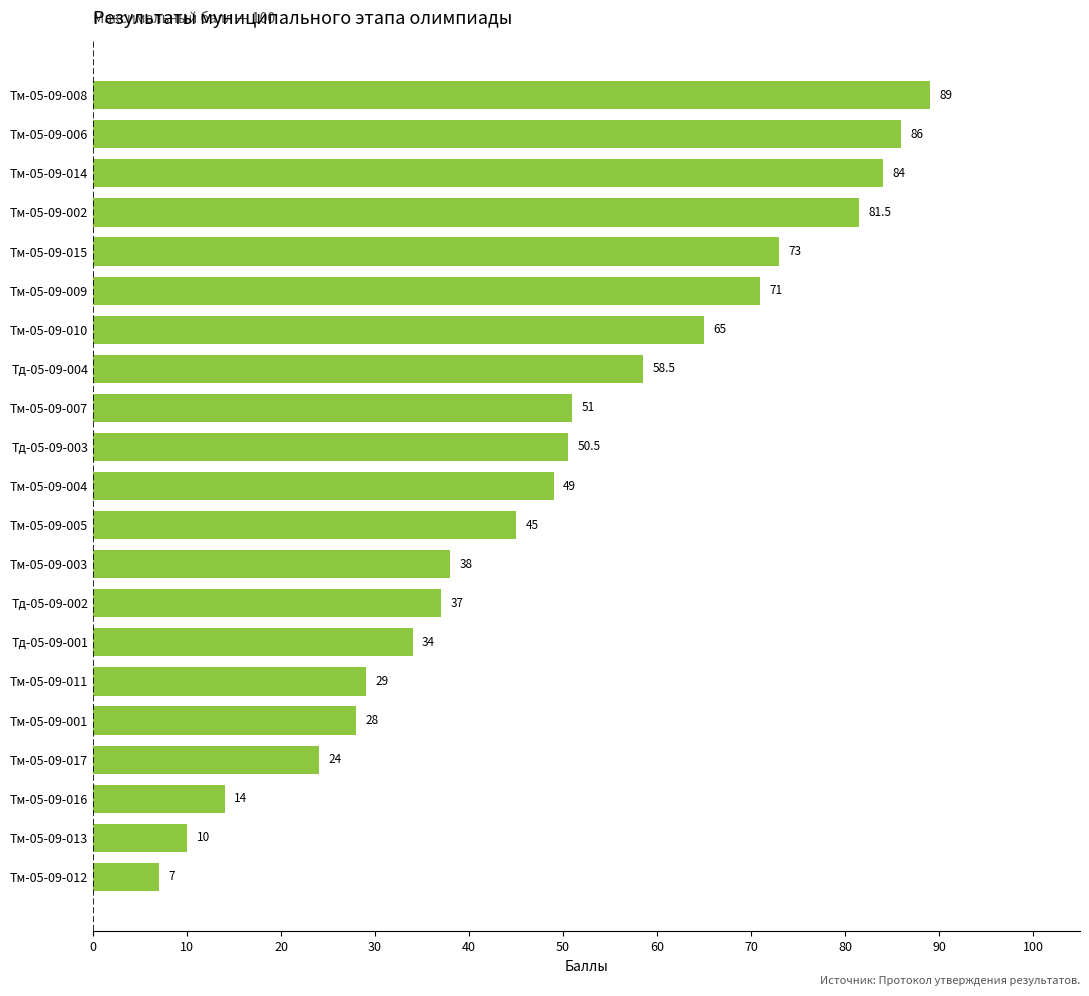

At which category does the chart reach its peak across all series?

Тм-05-09-008